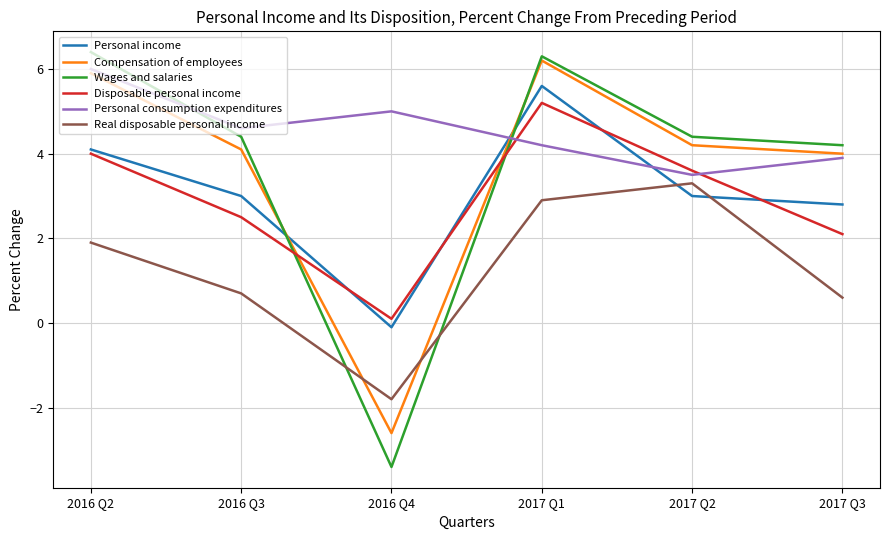

What is the total value across all series at 2016 Q2?

28.3